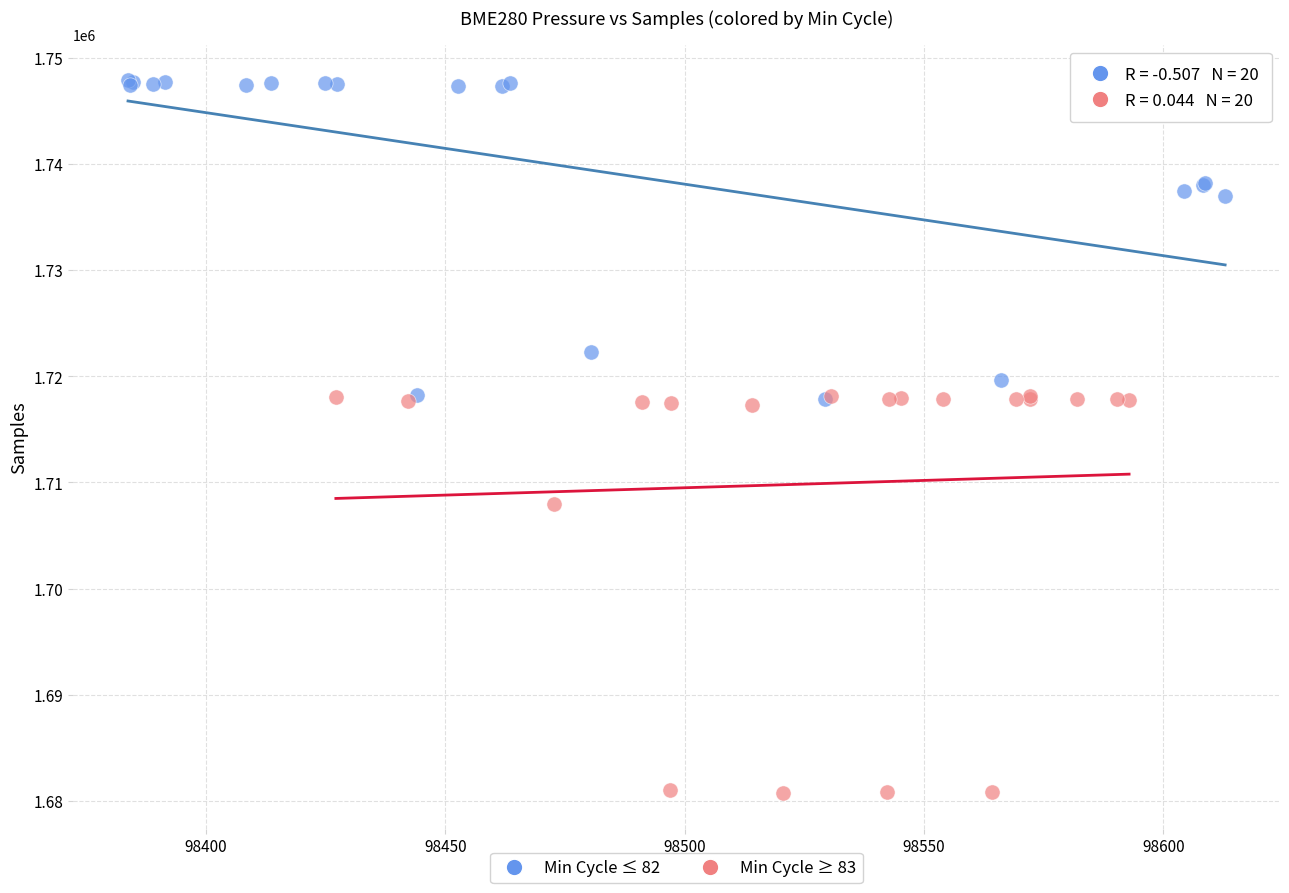

What are all the series names shown in the legend?

Min Cycle ≤ 82, Min Cycle ≥ 83